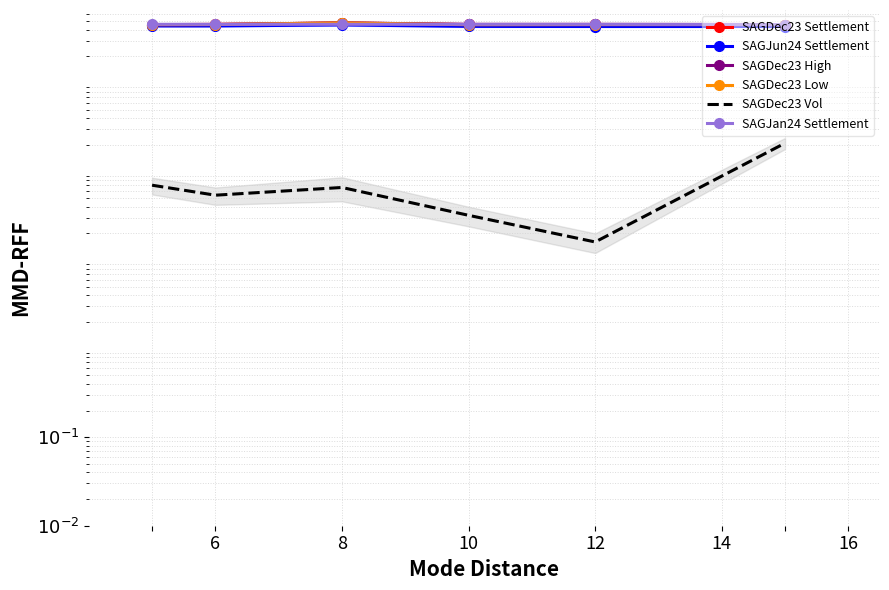

What is the value of the SAGDec23 Settlement point at the 2nd from the left?

4589.0